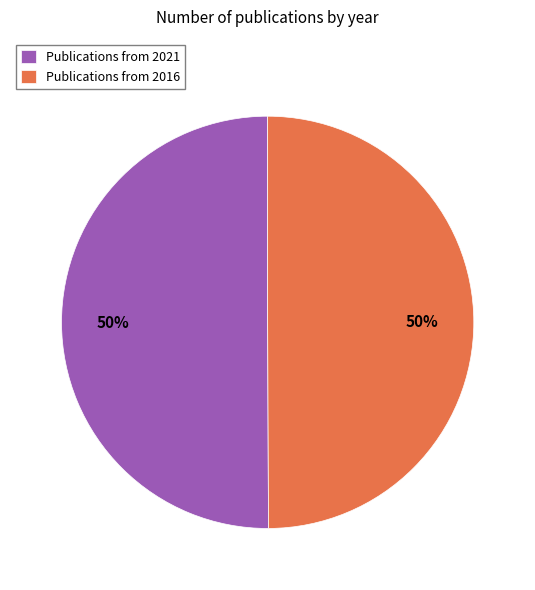

True or false: Publications from 2021 accounts for 50% of the total.

True